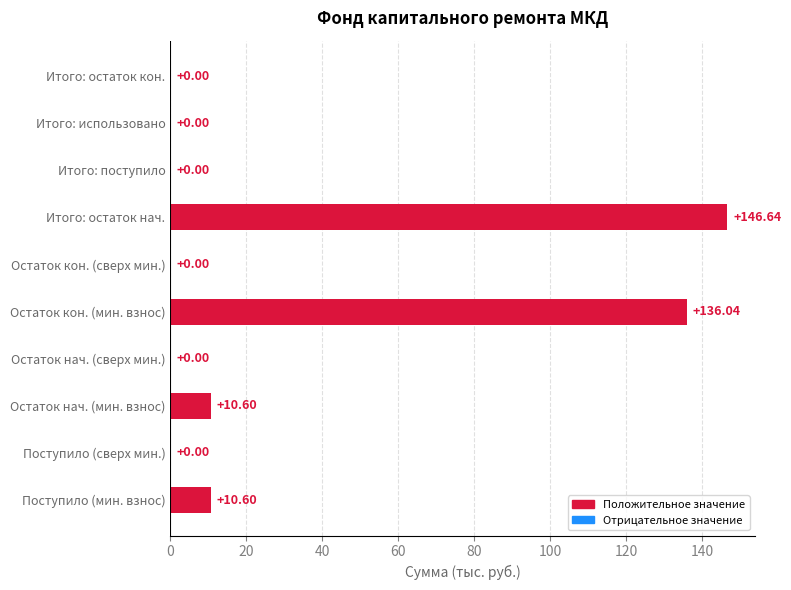

What is the sum of all values?

303.9